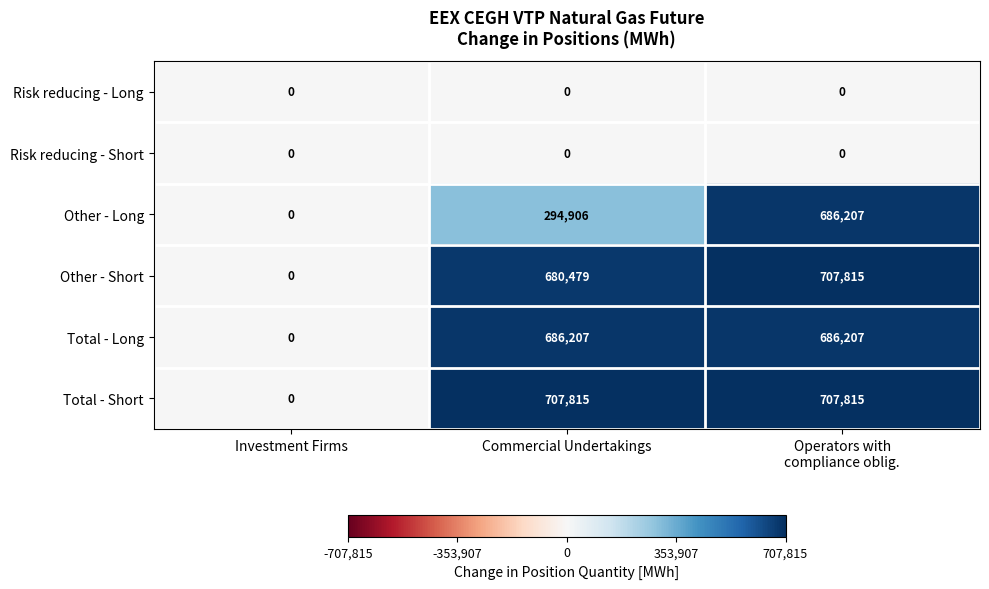

Which series changed the most between Investment Firms and Commercial Undertakings?

Total - Short